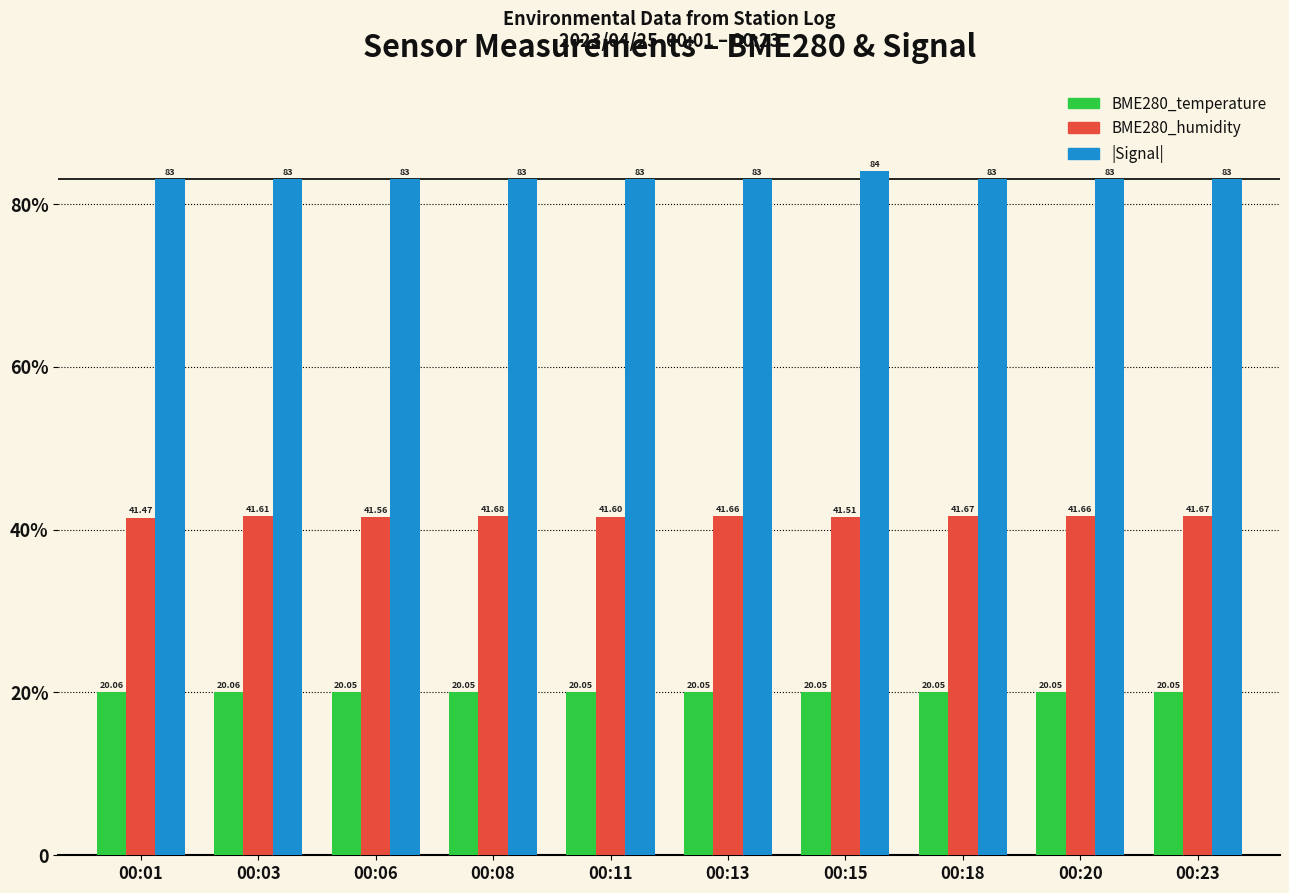

Does the chart contain stacked bars?

No